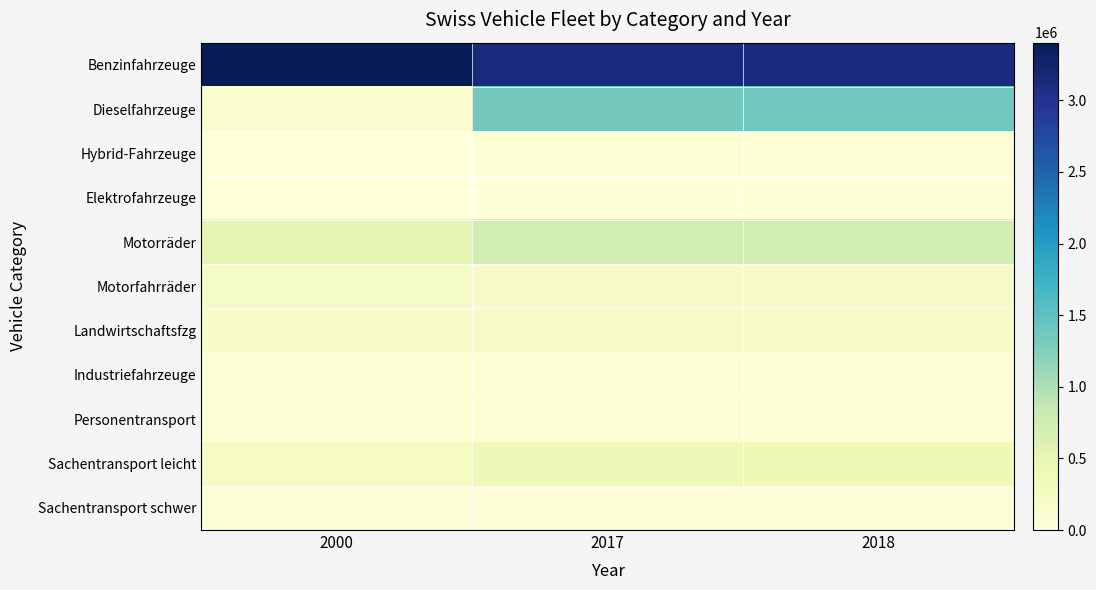

Reading left to right, what are all the values shown in this chart?

Benzinfahrzeuge: 2000=3402309	2017=3127023	2018=3114726
Dieselfahrzeuge: 2000=141863	2017=1346938	2018=1374246
Hybrid-Fahrzeuge: 2000=0	2017=67661	2018=79737
Elektrofahrzeuge: 2000=754	2017=14539	2018=19181
Motorräder: 2000=493781	2017=729149	2018=739344
Motorfahrräder: 2000=218932	2017=187870	2018=201267
Landwirtschaftsfzg: 2000=177963	2017=192858	2018=193283
Industriefahrzeuge: 2000=48949	2017=70113	2018=71683
Personentransport: 2000=40260	2017=73814	2018=77985
Sachentransport leicht: 2000=229339	2017=364587	2018=376227
Sachentransport schwer: 2000=49179	2017=51914	2018=52581